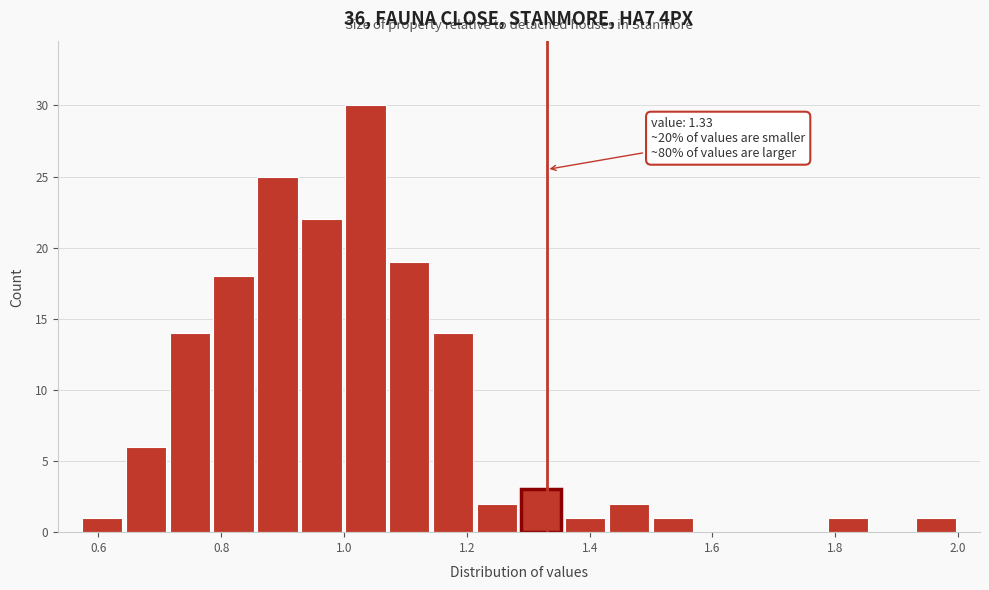

Around what value on the x-axis is the tallest bar? Give the approximate position of its centre, as read against the axis.

1.04